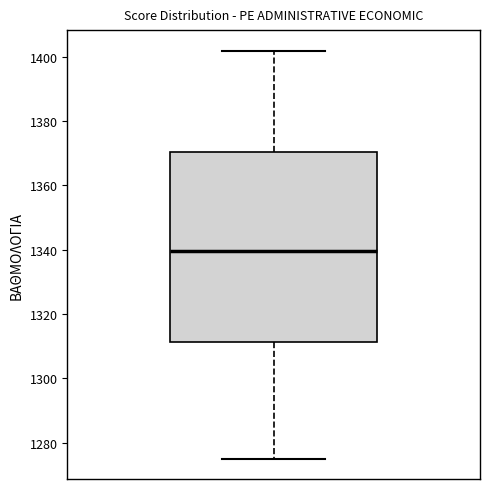

Where does the median line of the box sit on the y-axis? The values are not printed on the chart, so give them approximately, as read against the axis.

1340